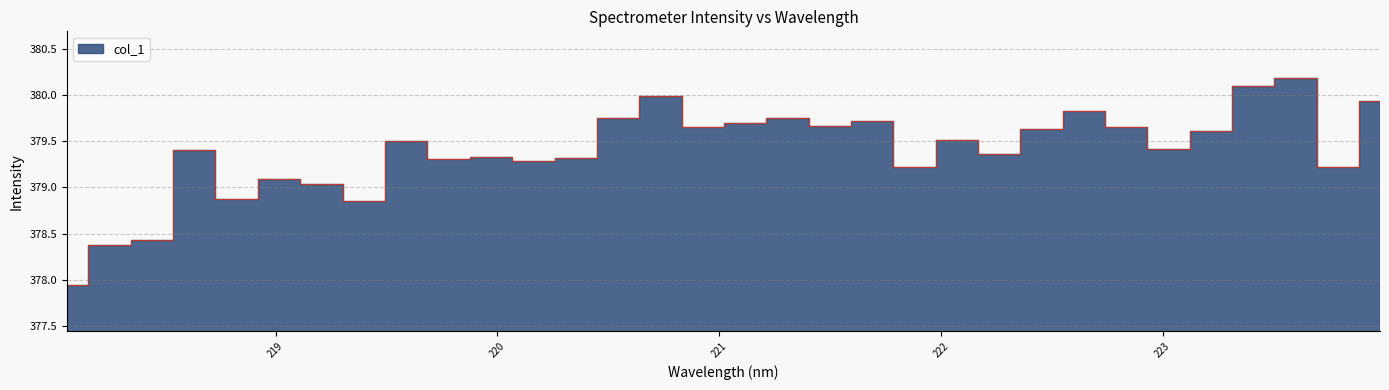

What is the difference between the second highest and minimum values?

2.2